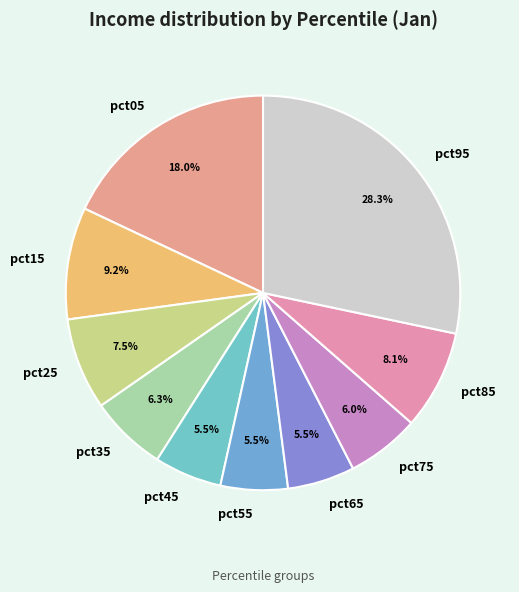

Do pct65 and pct05 together represent more than half of the pie?

No